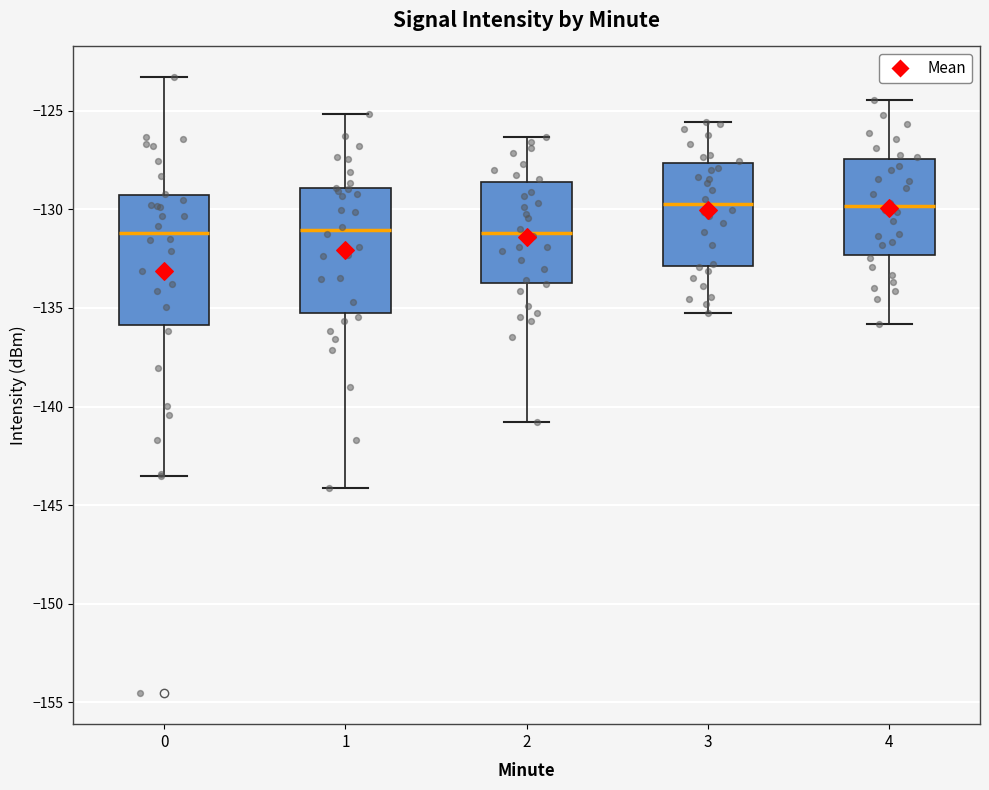

Where does the upper whisker of the box at x = 3 end on the y-axis? The values are not printed on the chart, so give them approximately, as read against the axis.

-125.5